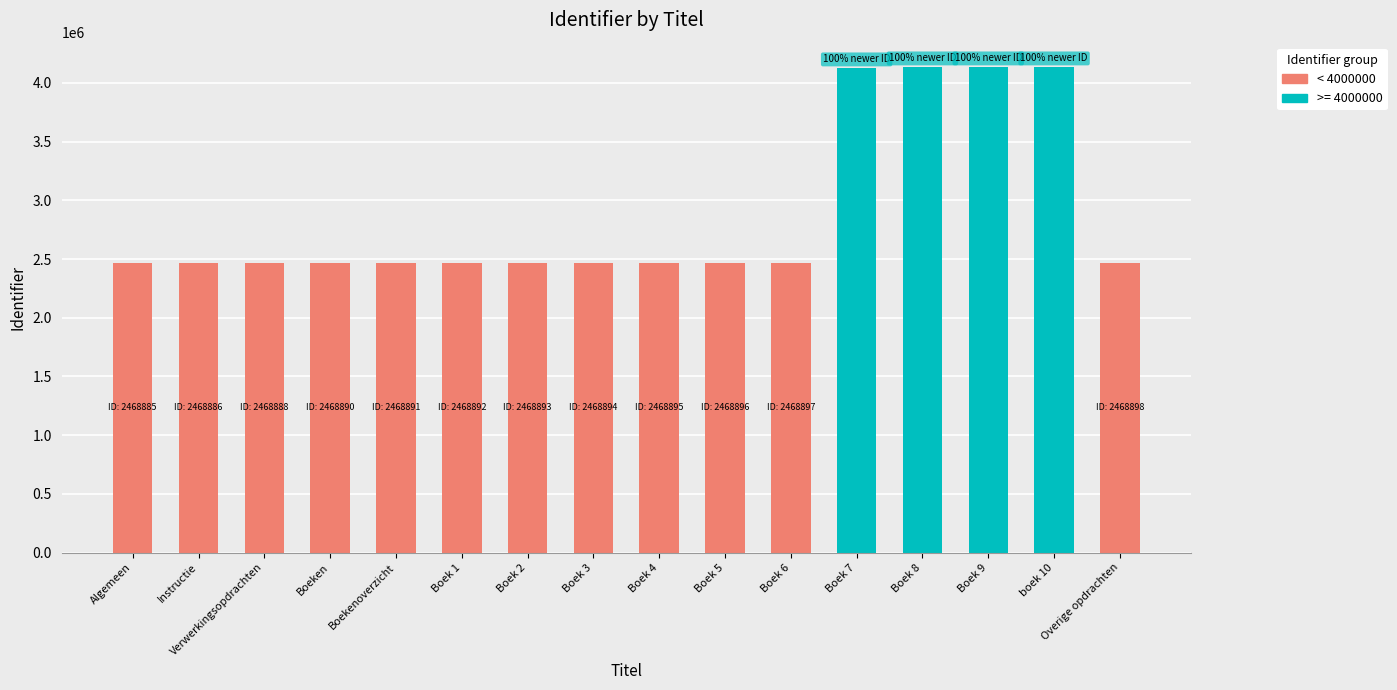

Where is < 4000000 nearest to the value 1234449?

Algemeen